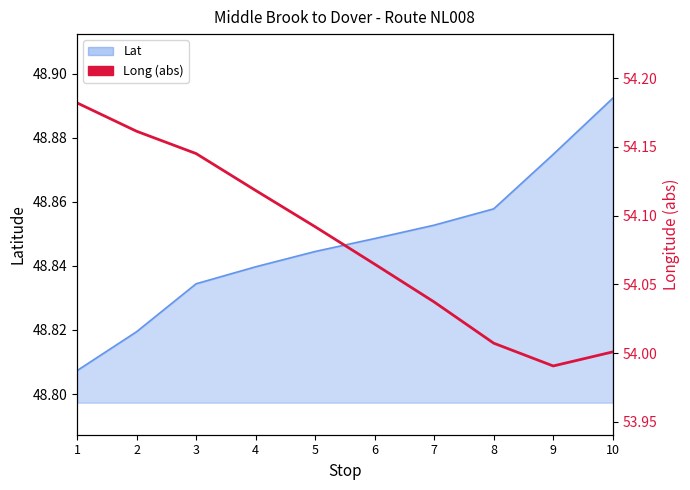

Where does the data first go above 54?

1